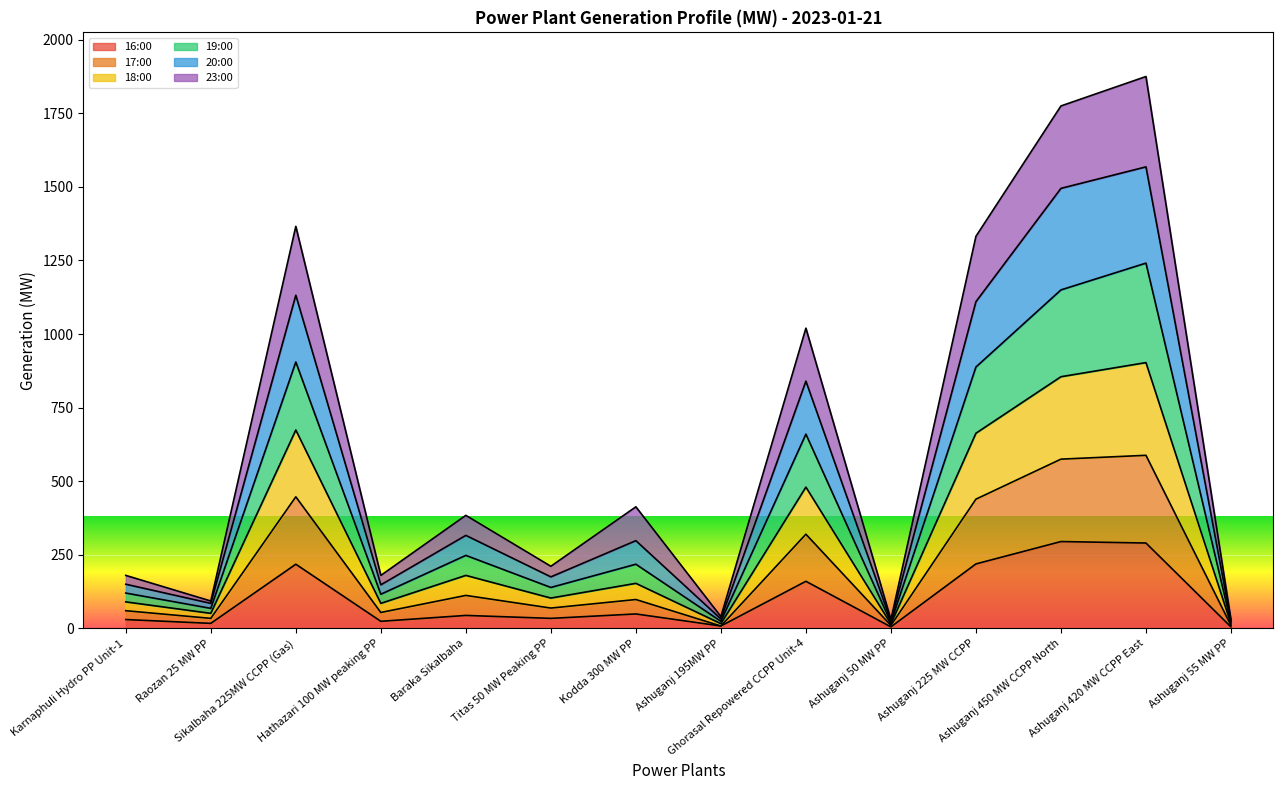

List the series in order of their peak value, highest first.

19:00, 20:00, 18:00, 17:00, 23:00, 16:00